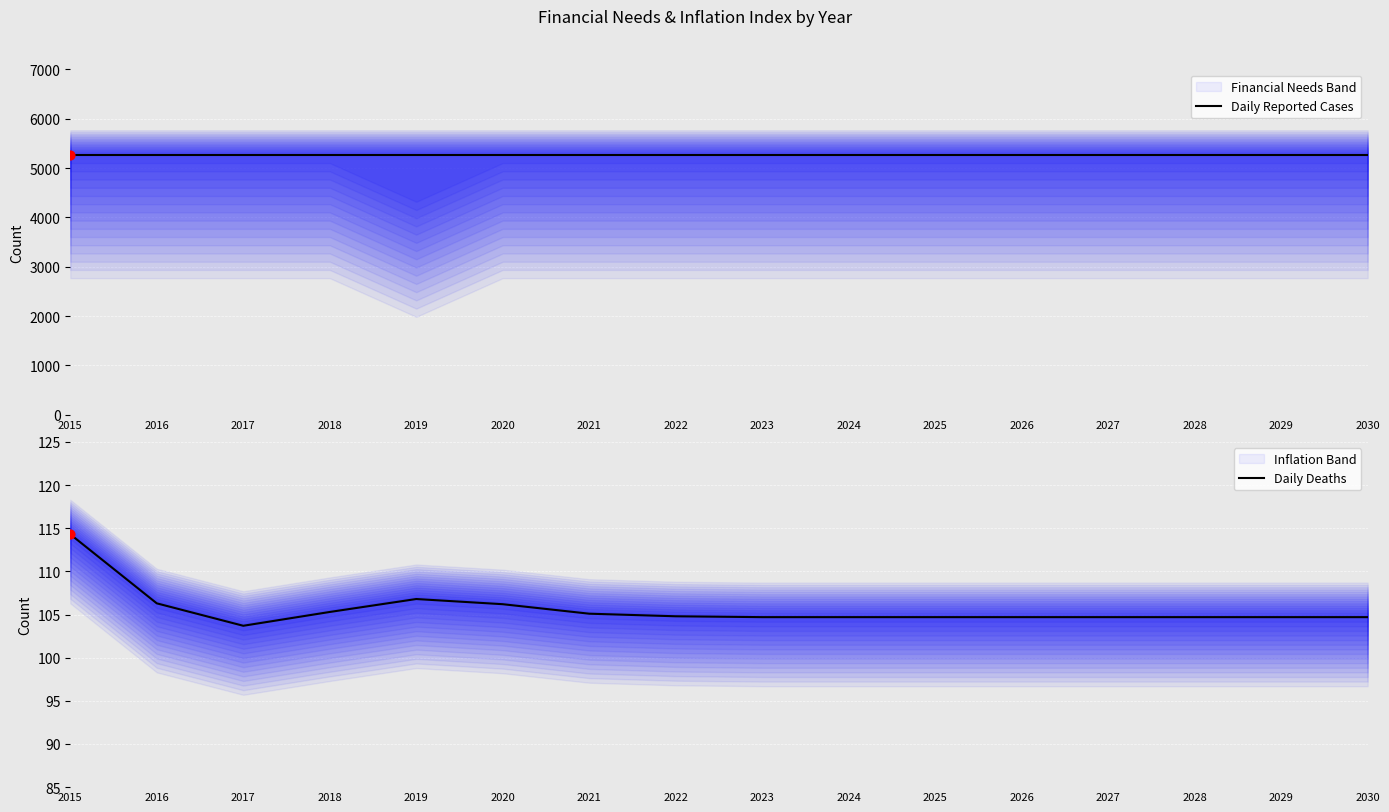

At which category is the sum across all series the highest?

2015